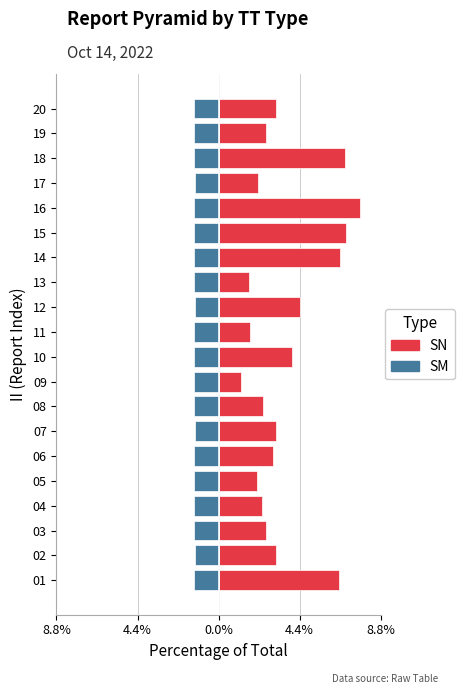

Are the bars grouped side by side (vs. stacked)?

Yes